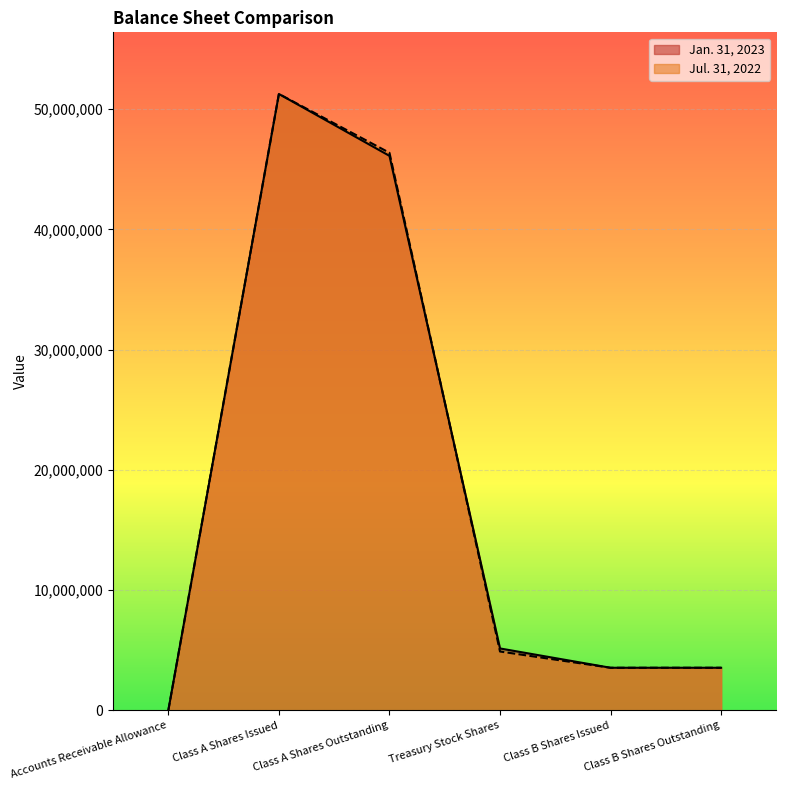

At which category does Jul. 31, 2022 reach its first local peak?

Class A Shares Issued